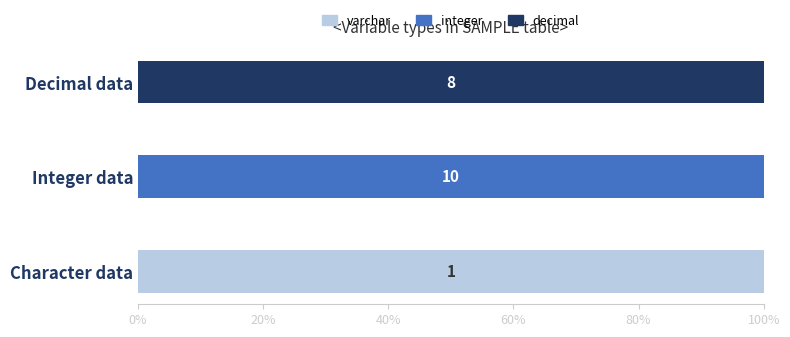

True or false: varchar has a value of 100 at Character data.

True